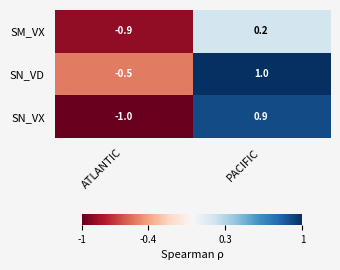

At which label is SN_VD closest to 0?

ATLANTIC